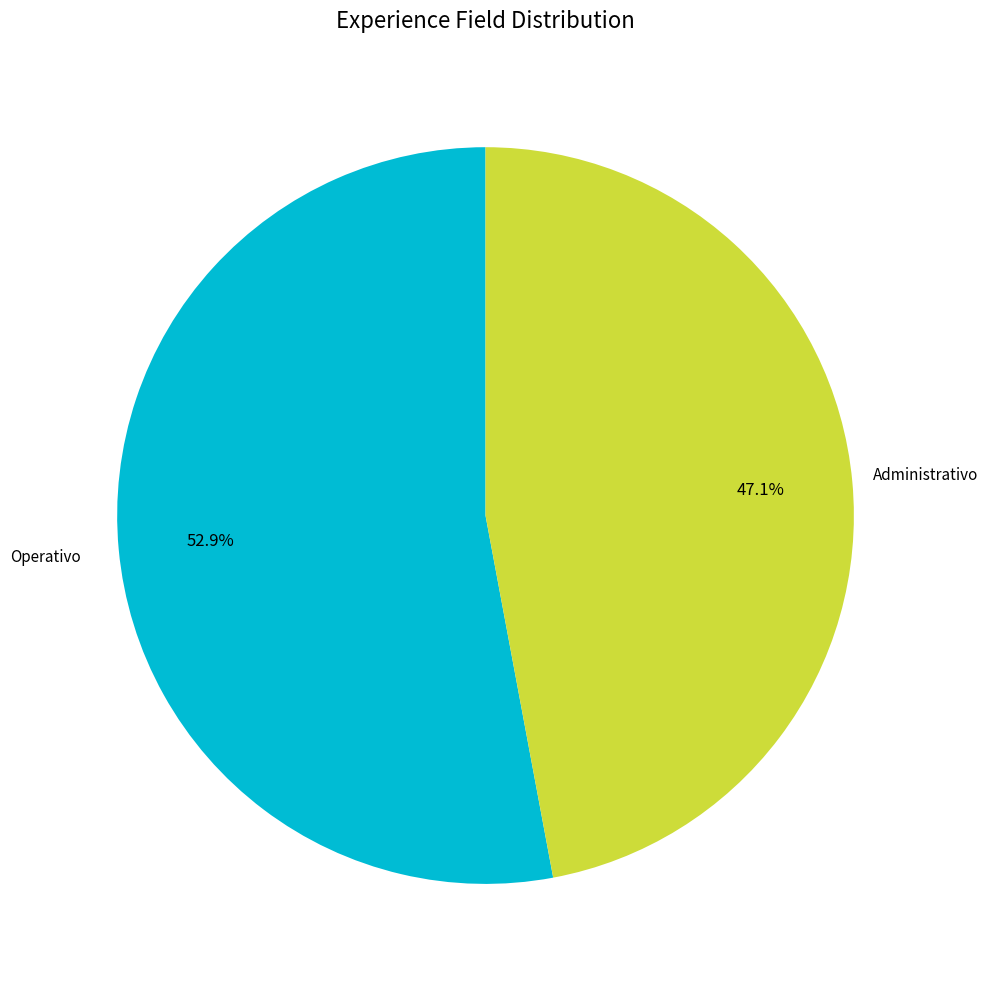

How many slices are in this pie chart?

2